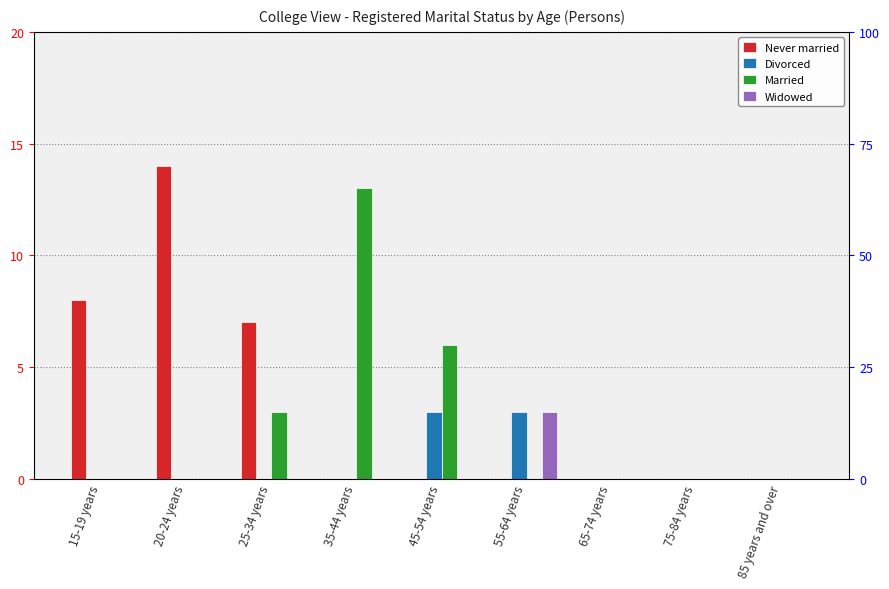

What are all the series names shown in the legend?

Never married, Divorced, Married, Widowed